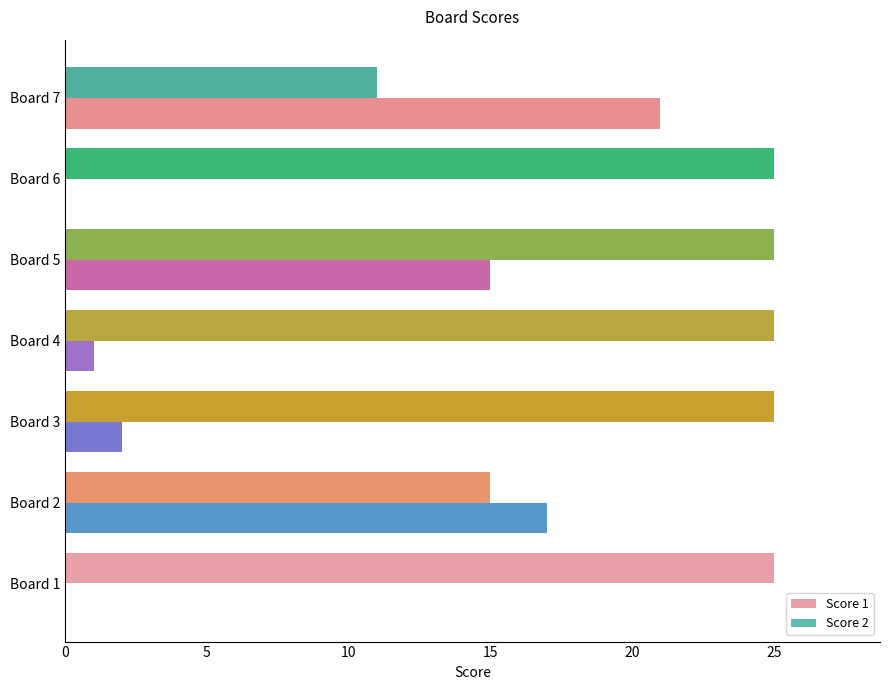

What is the total value across all series at Board 7?

32